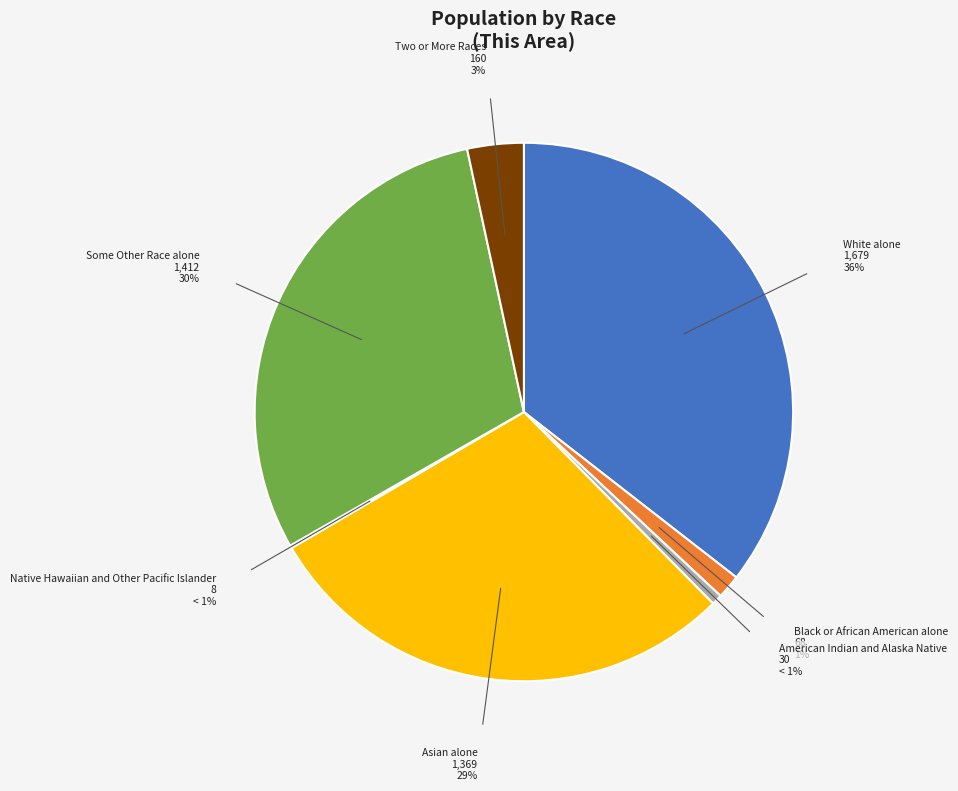

Which slice is the smallest?

Native Hawaiian and Other Pacific Islander